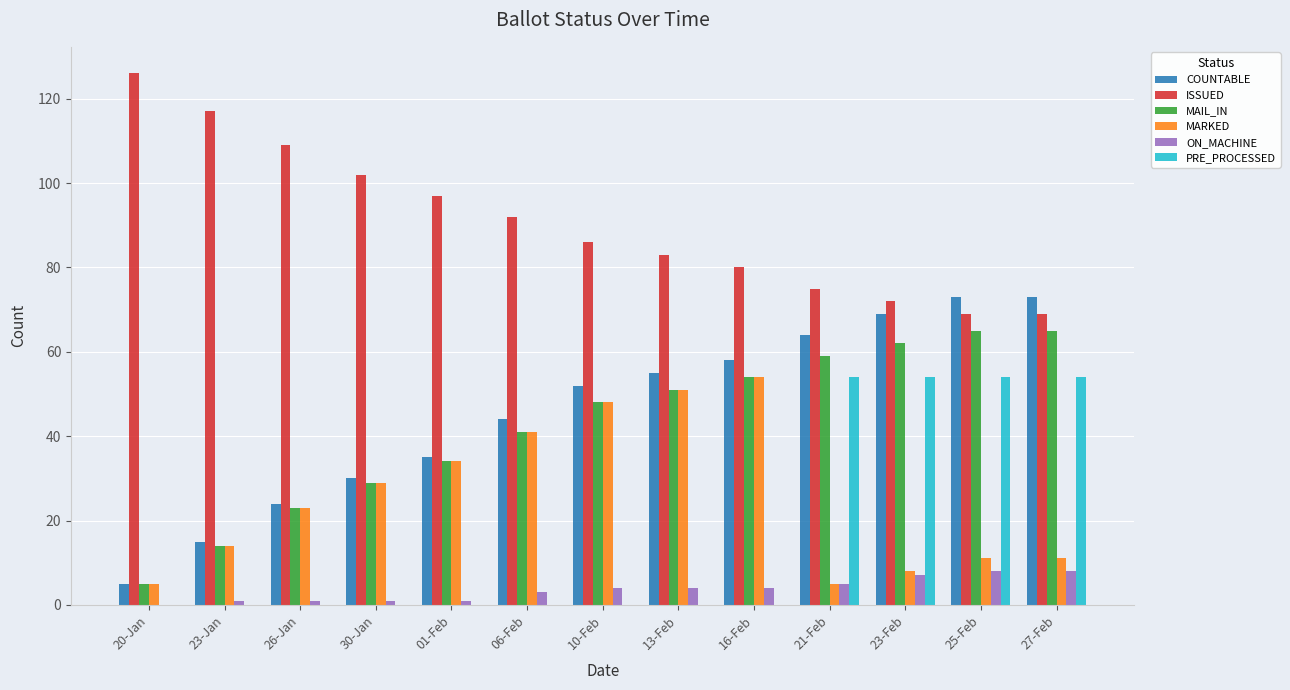

Reading left to right, transcribe all the data shown in this chart.

COUNTABLE: 5	15	24	30	35	44	52	55	58	64	69	73	73
ISSUED: 126	117	109	102	97	92	86	83	80	75	72	69	69
MAIL_IN: 5	14	23	29	34	41	48	51	54	59	62	65	65
MARKED: 5	14	23	29	34	41	48	51	54	5	8	11	11
ON_MACHINE: 0	1	1	1	1	3	4	4	4	5	7	8	8
PRE_PROCESSED: 0	0	0	0	0	0	0	0	0	54	54	54	54